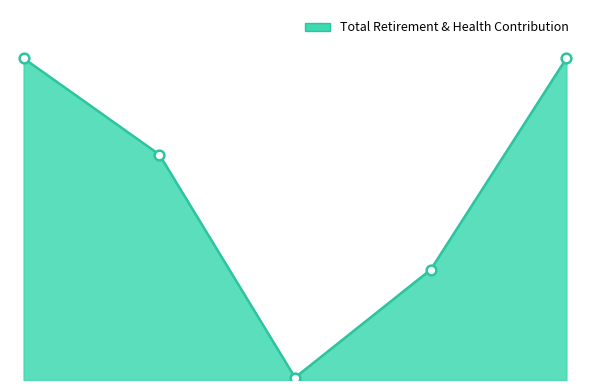

How many lines are shown in the chart?

1